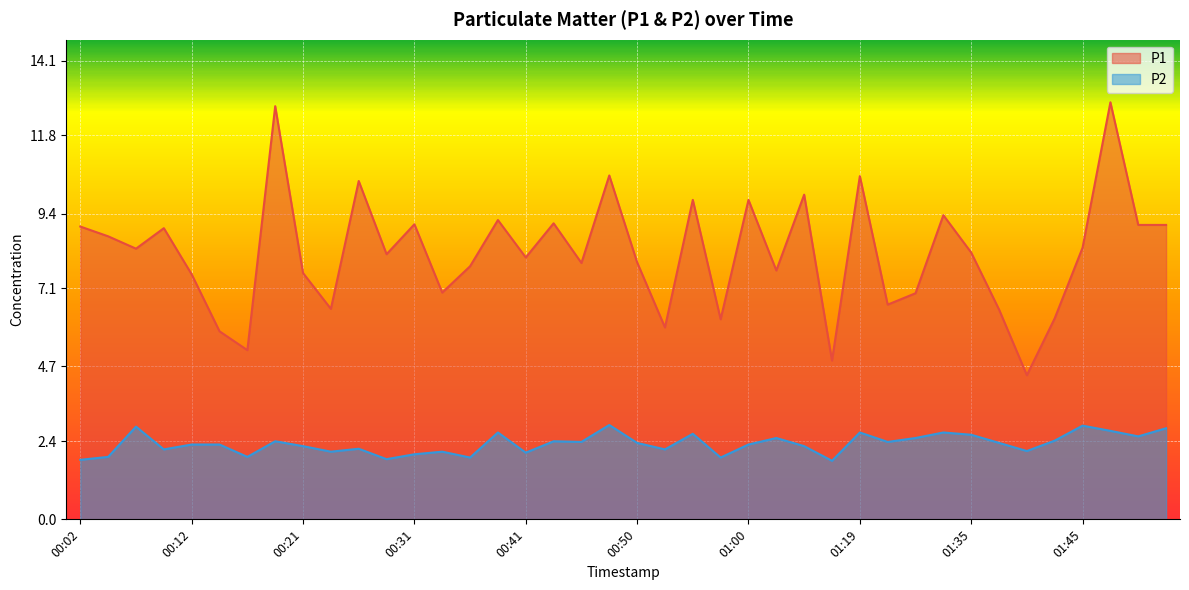

True or false: P2 and P1 intersect in this chart.

False